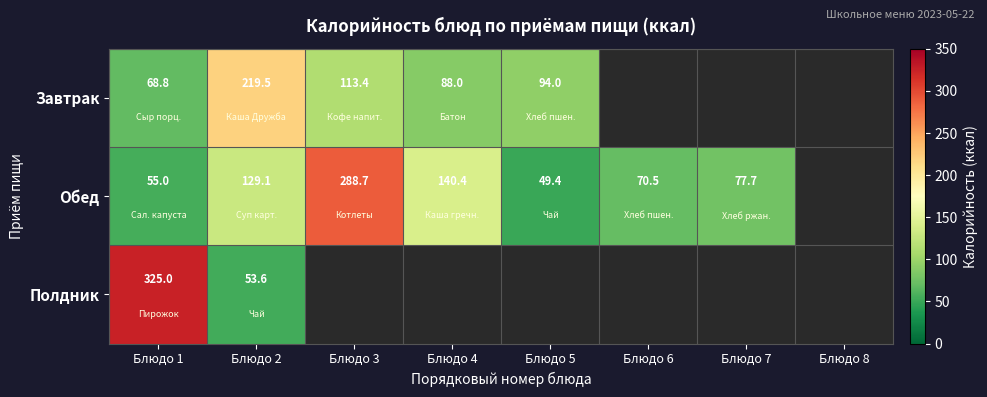

What is the total value across all series at Блюдо 1?

448.8